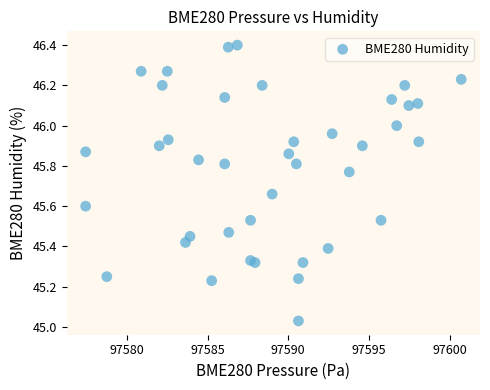

What is the range of Y values (max minus min)?

1.4